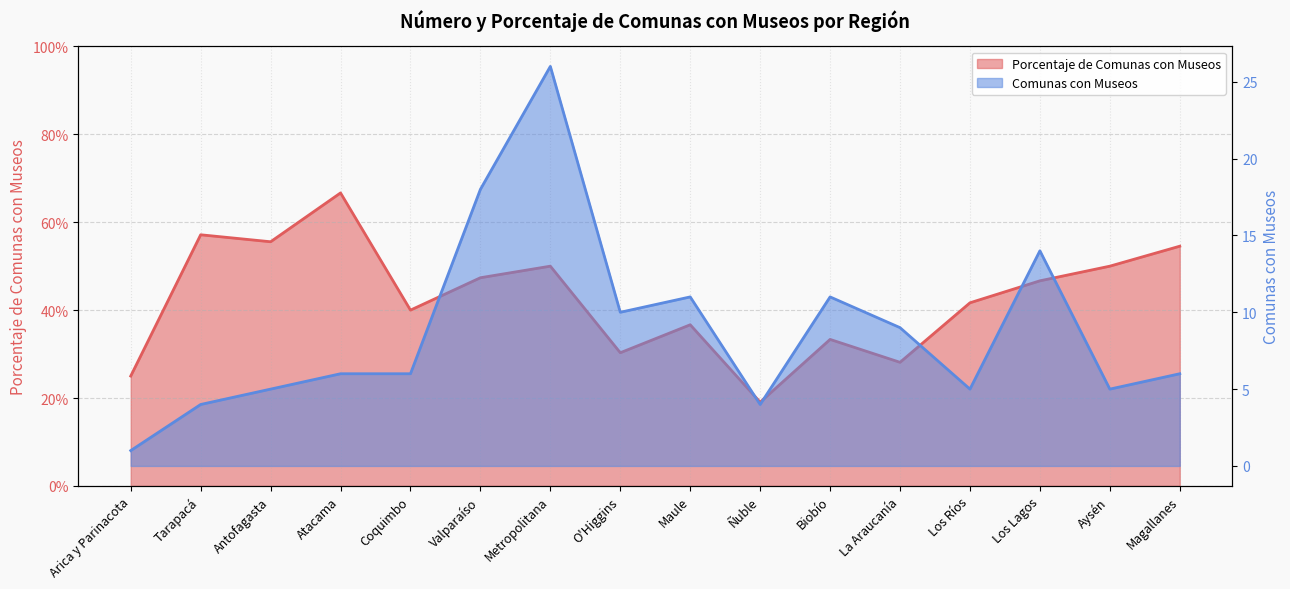

The Comunas con Museos series shows 3.9 at O'Higgins. True or false?

False